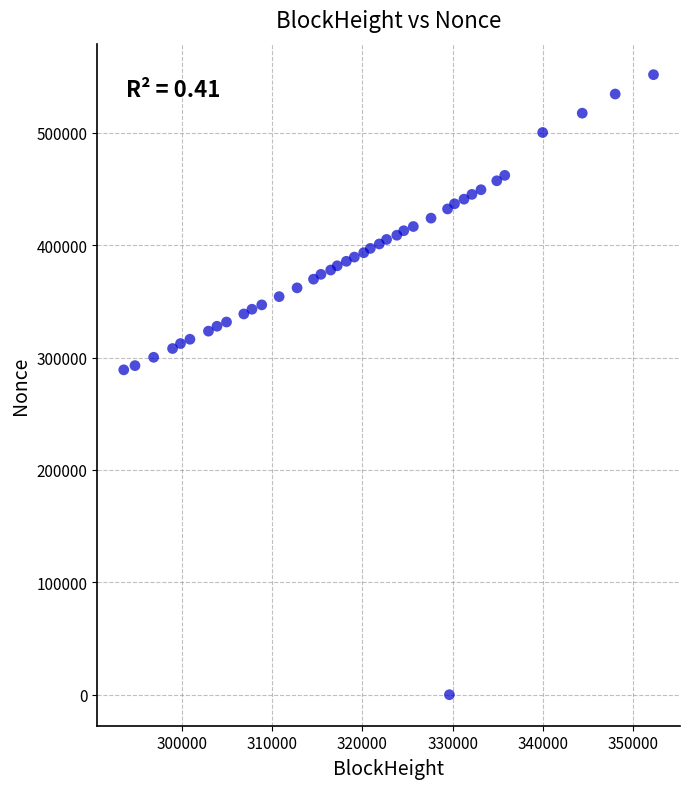

What is the range of Y values (max minus min)?

551727